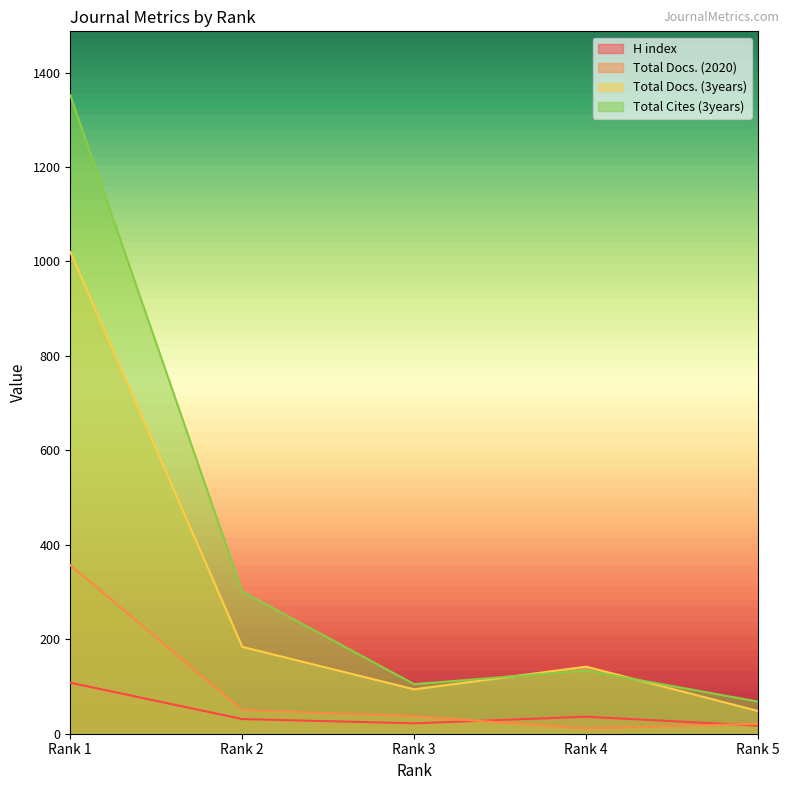

Reading left to right, what are all the values shown in this chart?

H index: 108	31	22	36	17
Total Docs. (2020): 357	50	37	11	21
Total Docs. (3years): 1020	184	94	142	48
Total Cites (3years): 1352	301	105	134	68